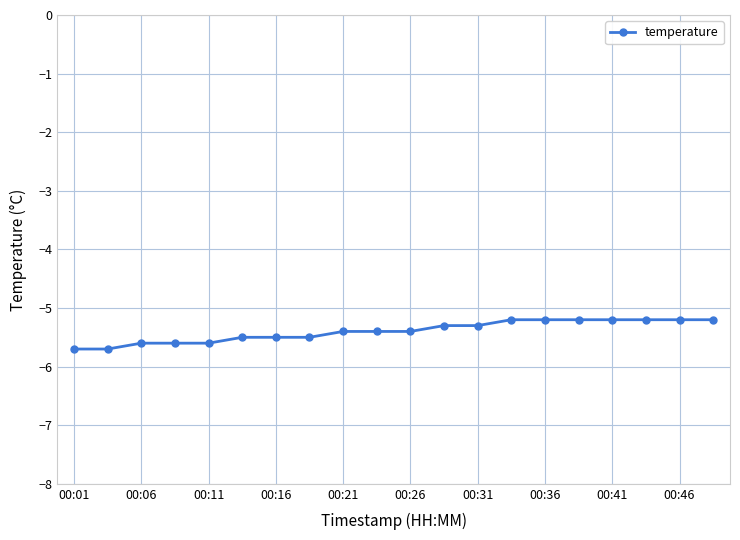

What is the average value?

-5.4